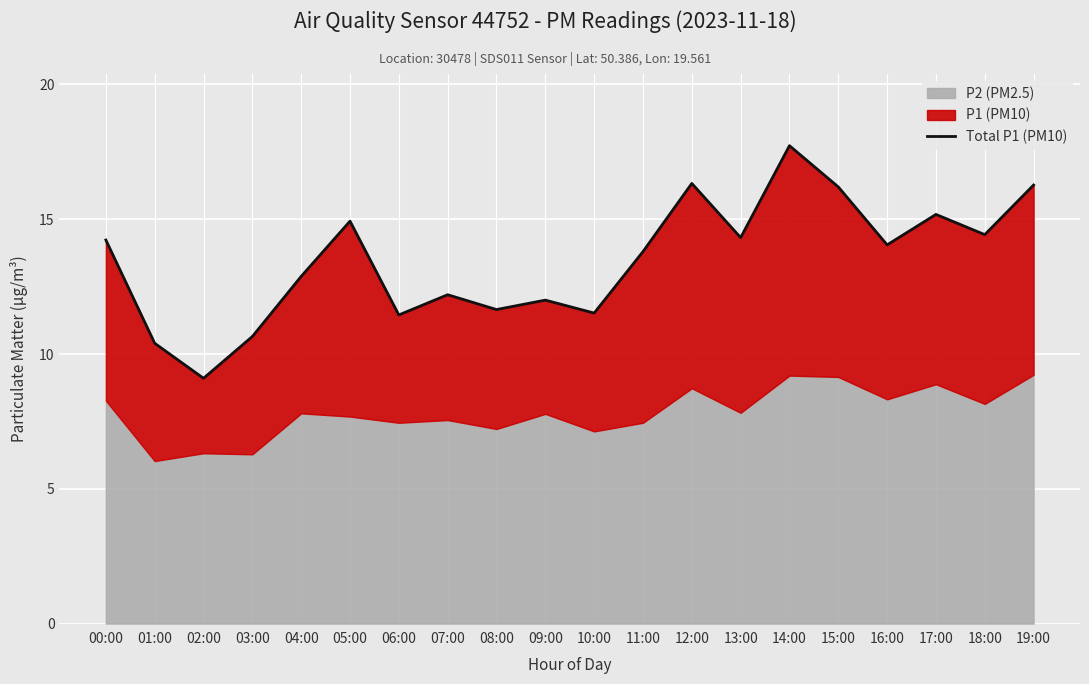

The chart shows a value of 16.2 at 15:00. True or false?

True